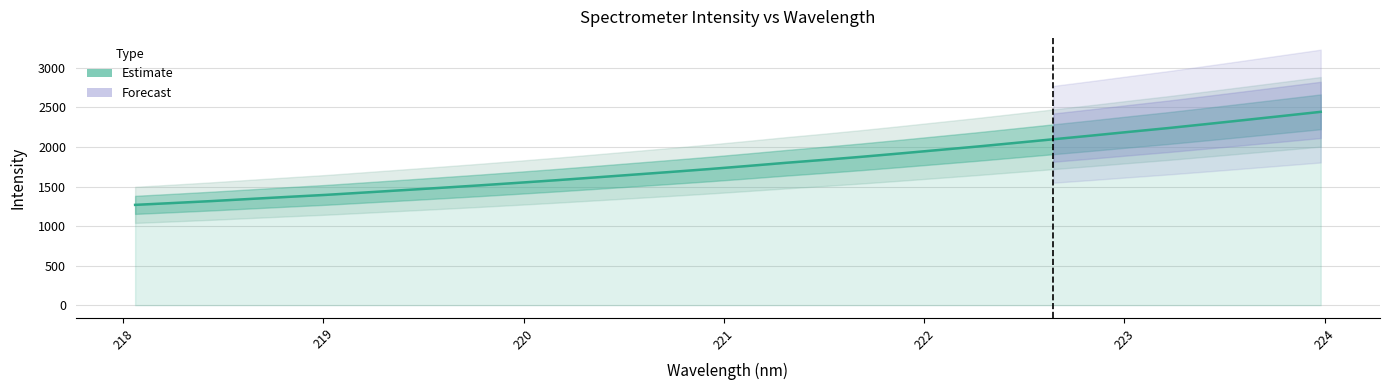

At which category does the chart reach its peak across all series?

223.9802